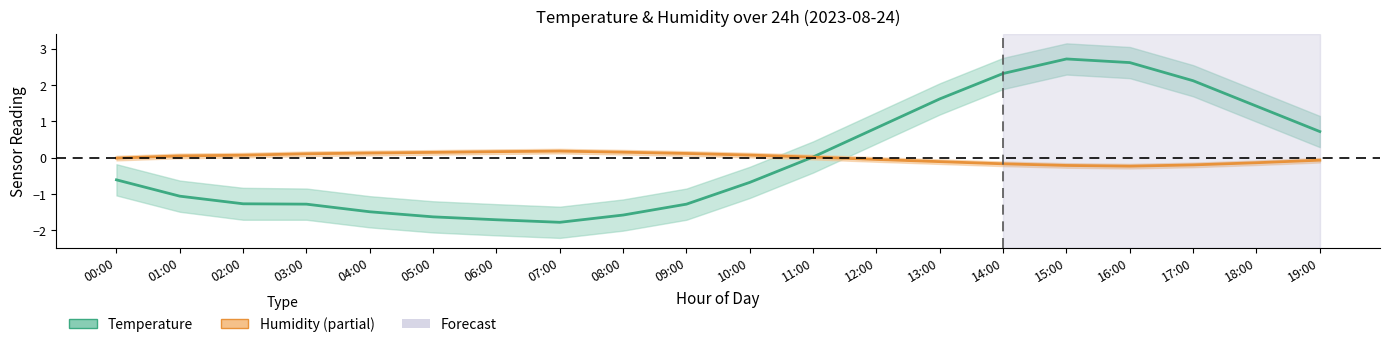

Where is the first local minimum for Humidity?

16:00